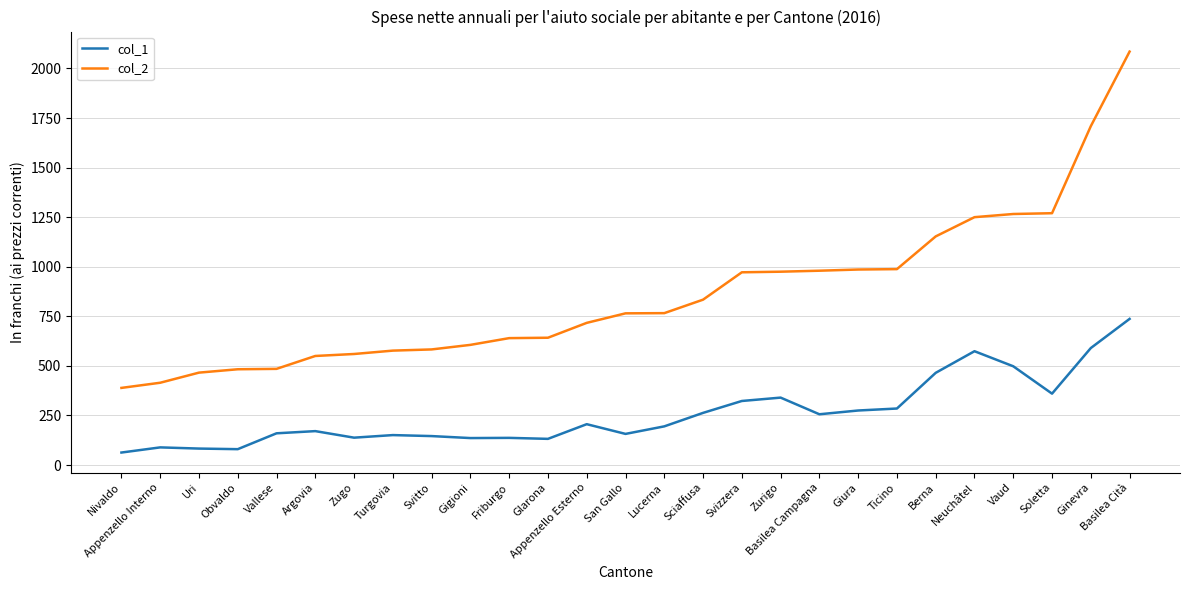

At which category is the sum across all series the highest?

Basilea Cità